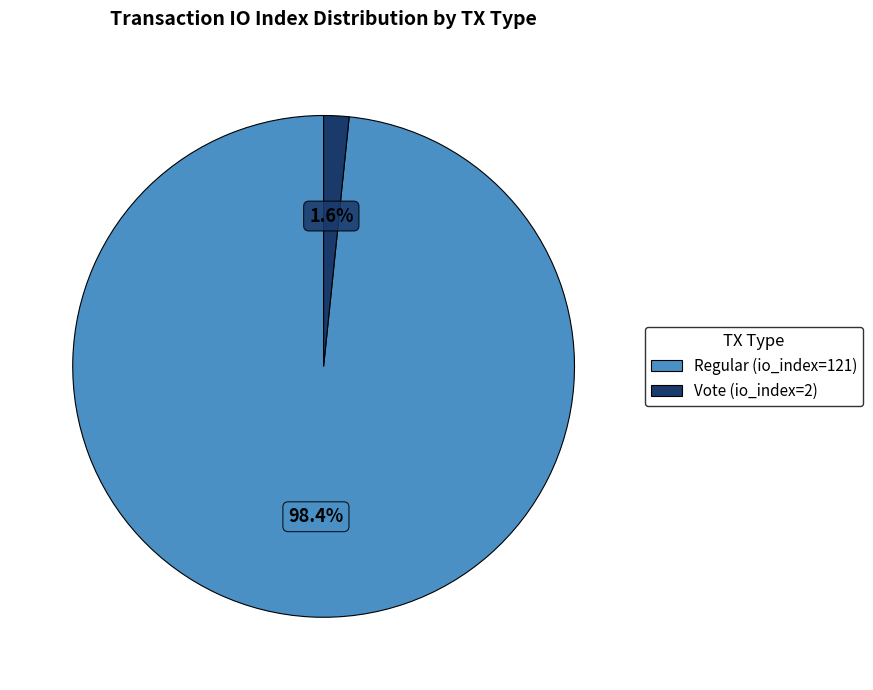

To the nearest percent, what is the average slice percentage?

50%